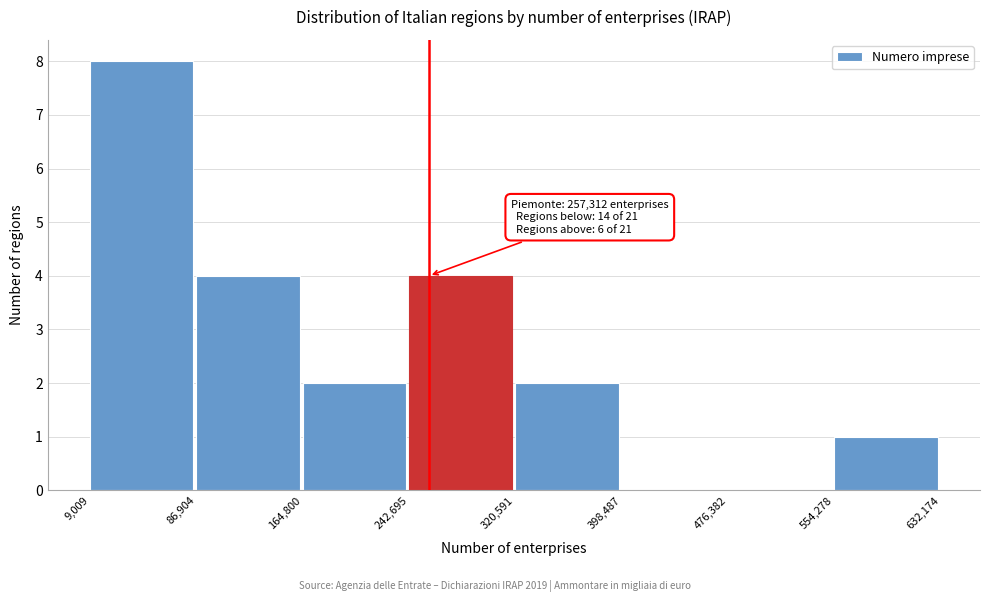

Which range on the x-axis has the tallest bar?

9,009 to 86,904